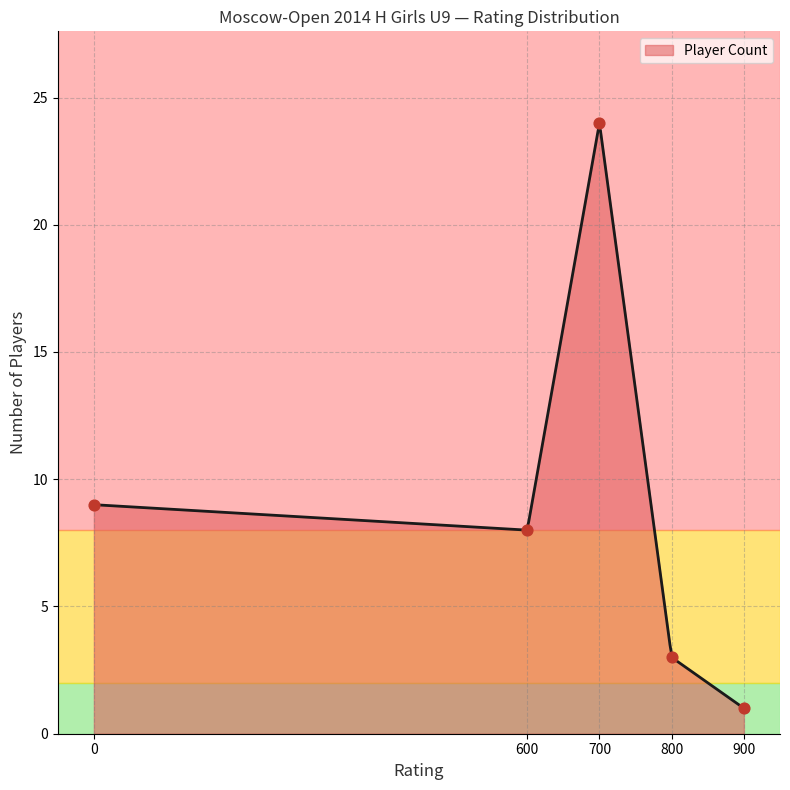

What is the highest value of the Player Count series?

23.7